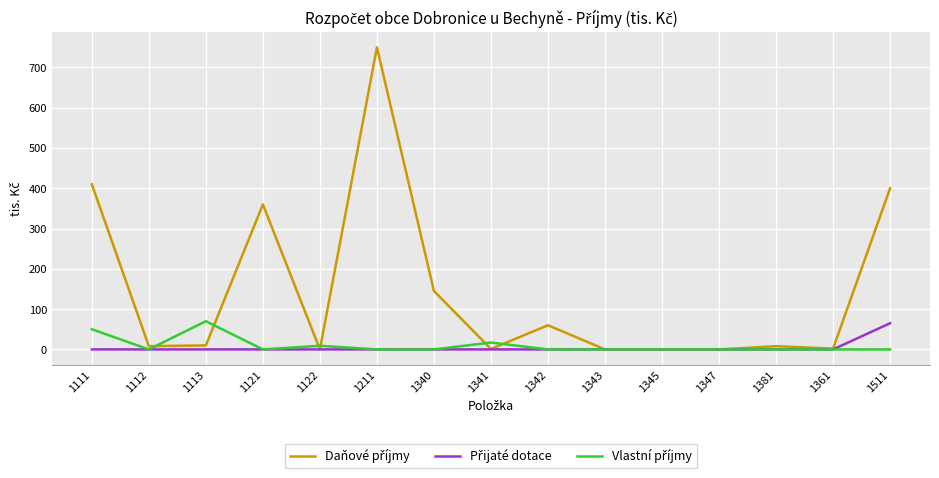

What is the difference between the highest and lowest values at 1511?

400